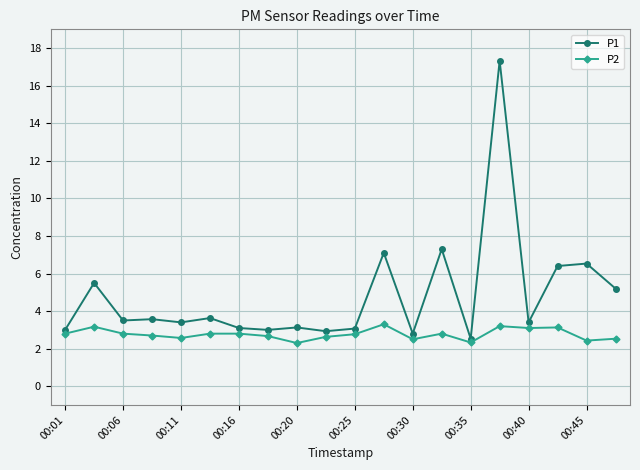

True or false: P1 has more than 2 points higher than both neighbors.

True